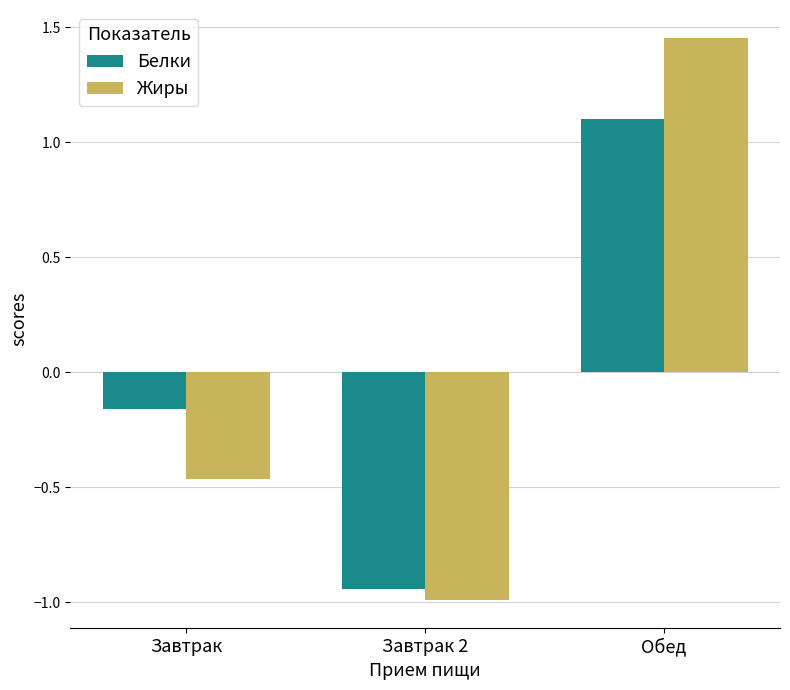

At which label does Жиры first exceed 0?

Обед